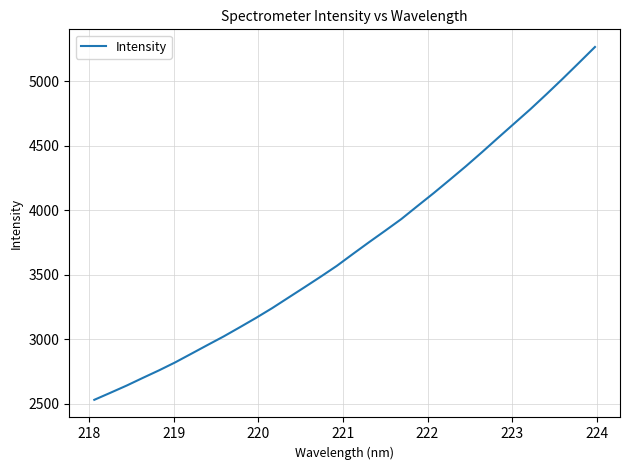

What is the maximum value shown in the chart?

5266.8